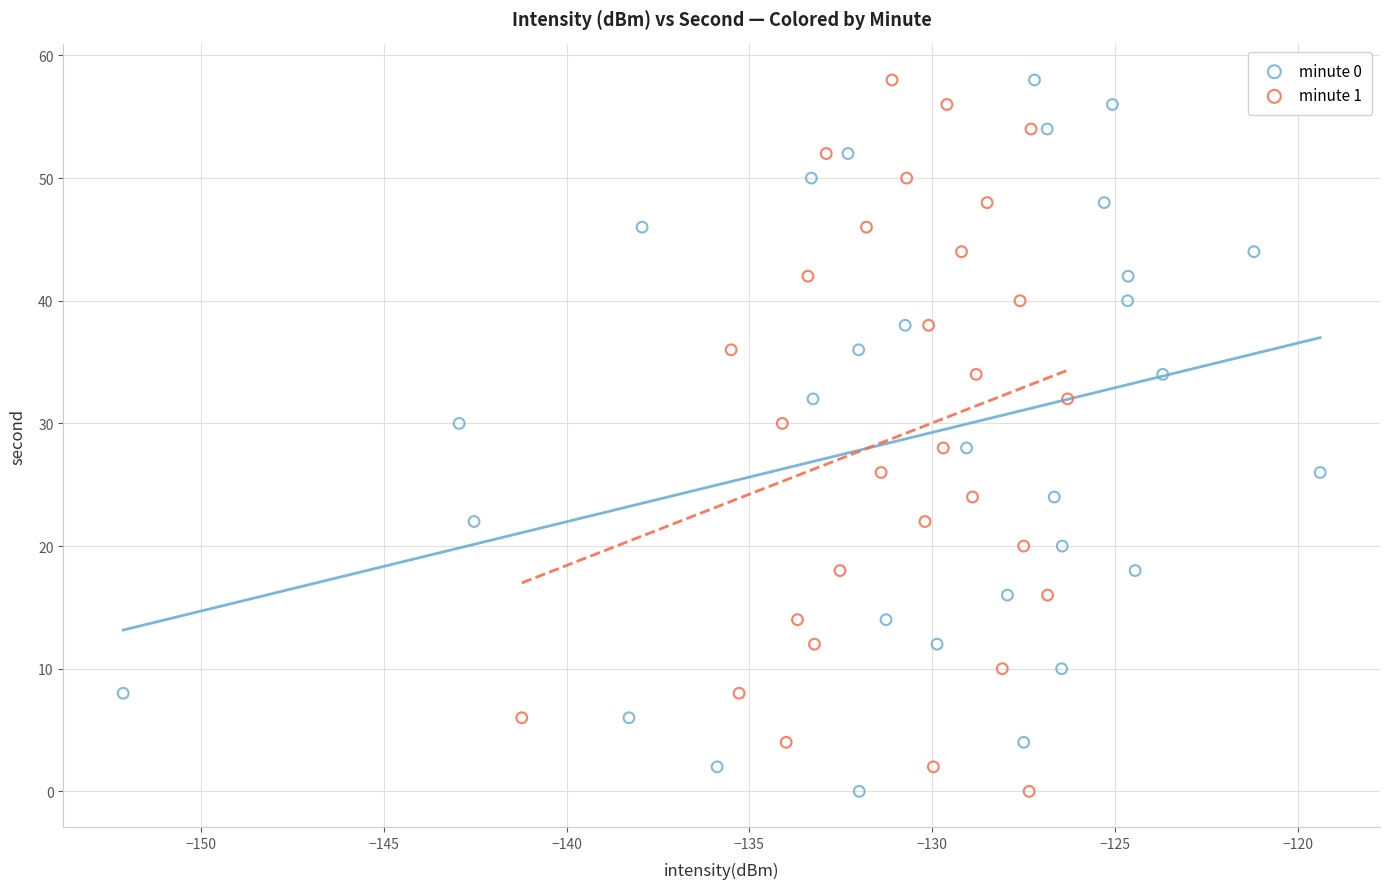

What are all the series names shown in the legend?

minute 0, minute 1